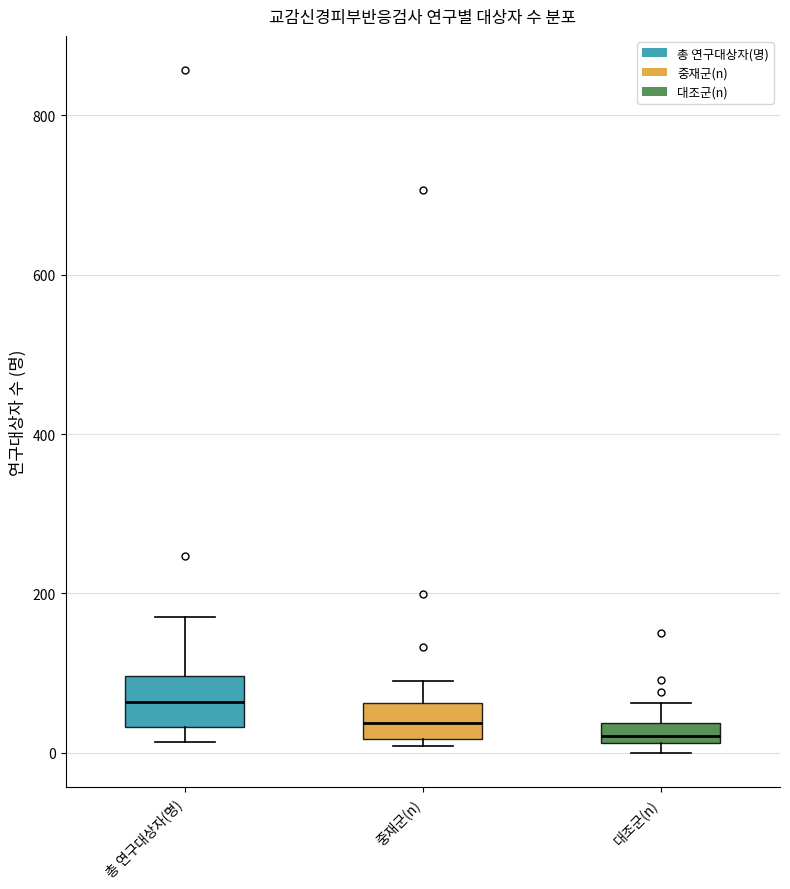

Where is the upper edge of the box for 중재군(n) on the y-axis? The values are not printed on the chart, so give them approximately, as read against the axis.

60